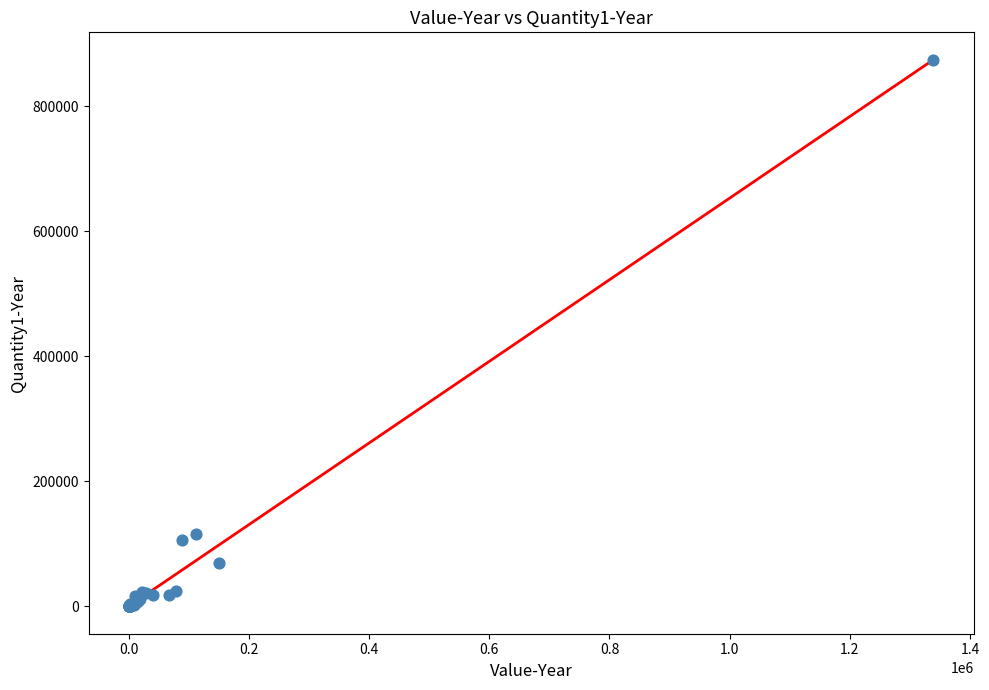

What Y value in the scatter plot is closest to 436794?

116005